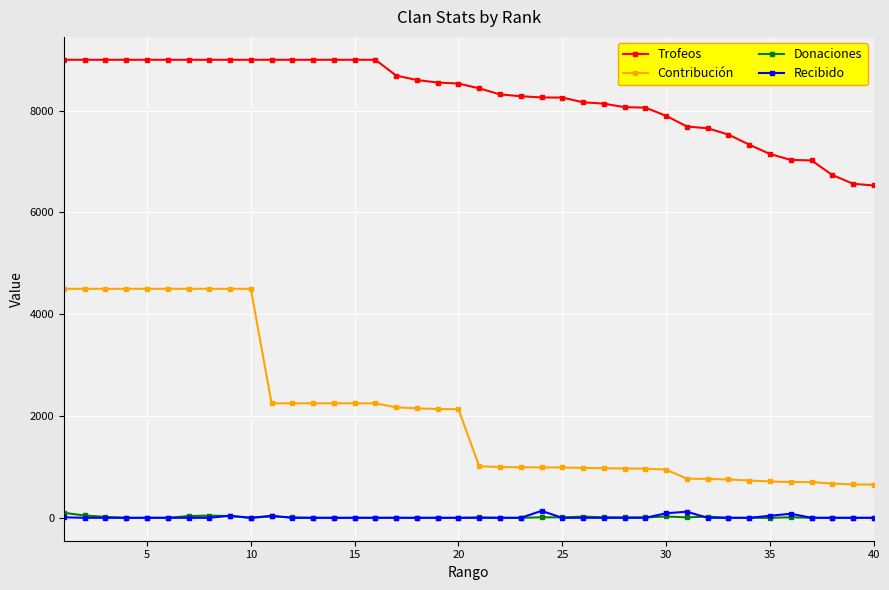

Which series has the widest spread of values?

Contribución